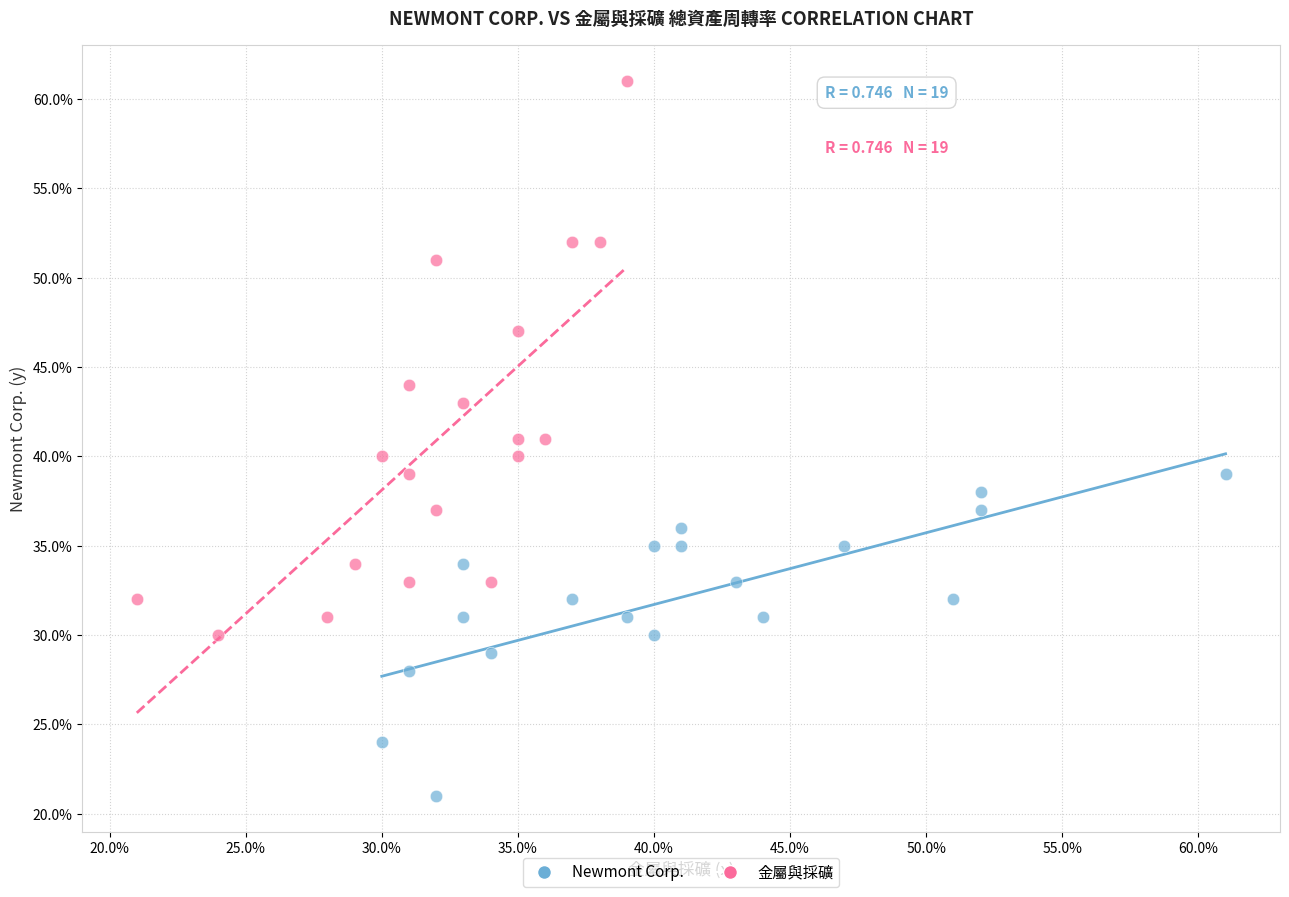

Which series reaches the maximum Y coordinate?

金屬與採礦